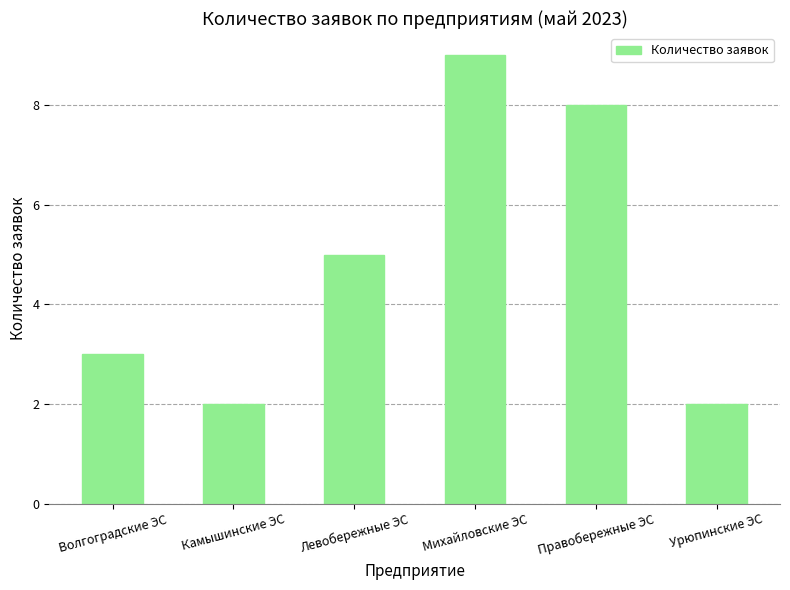

The value at Урюпинские ЭС is 2. True or false?

True